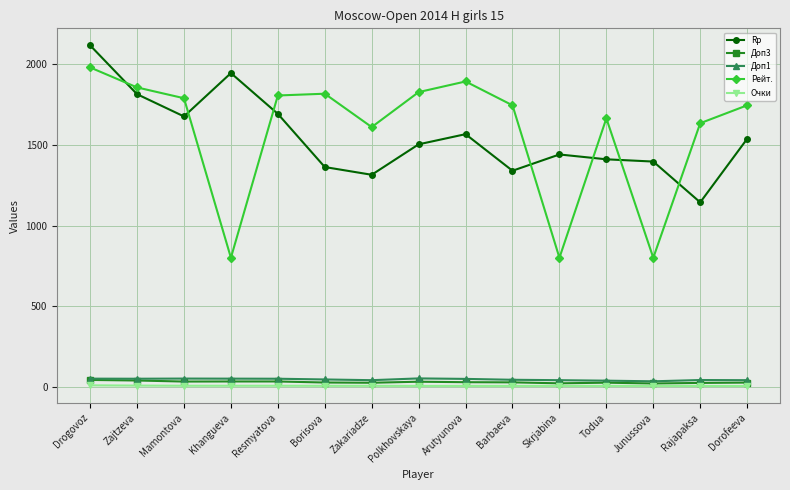

What is the highest value of the Доп1 series?

51.5